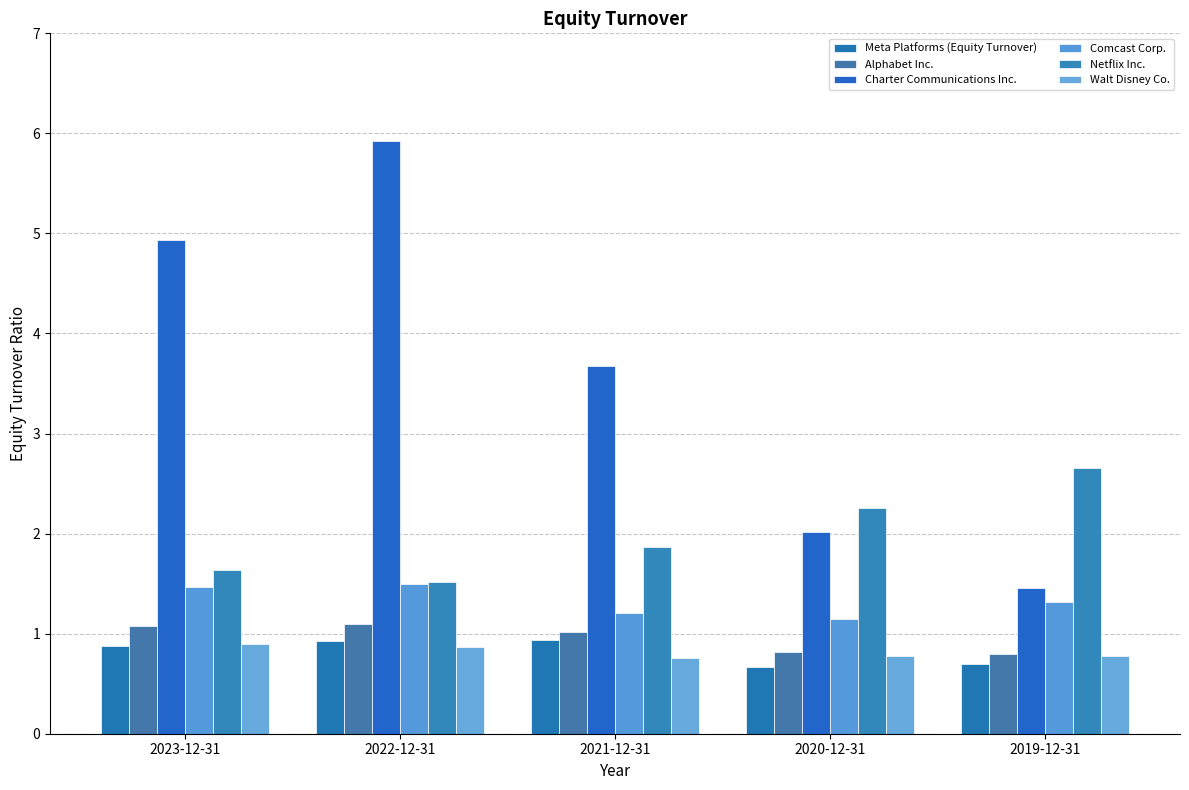

Which has a higher value, 2023-12-31 or 2022-12-31?

2022-12-31